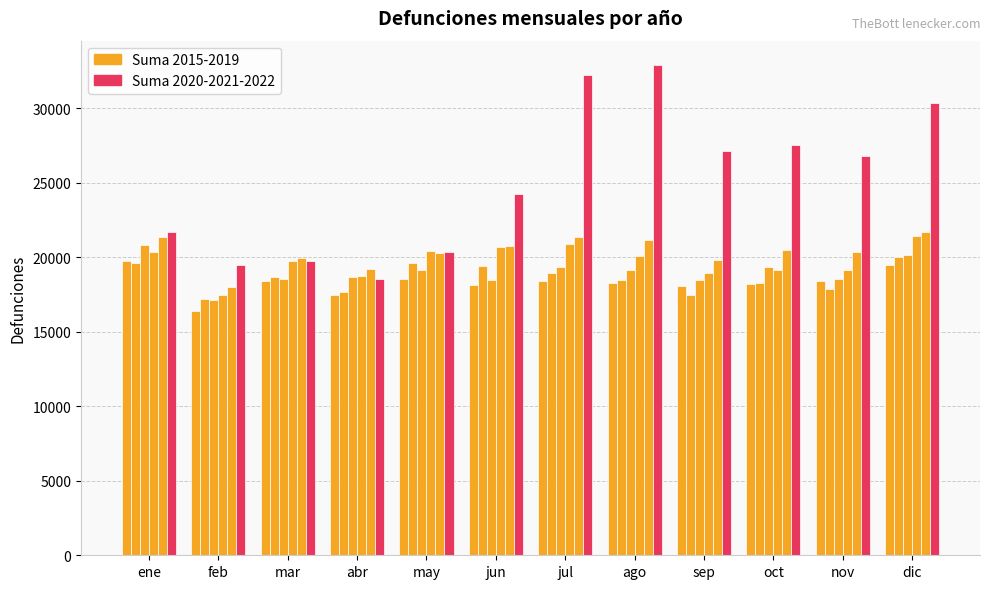

What is the smallest value displayed?

16404